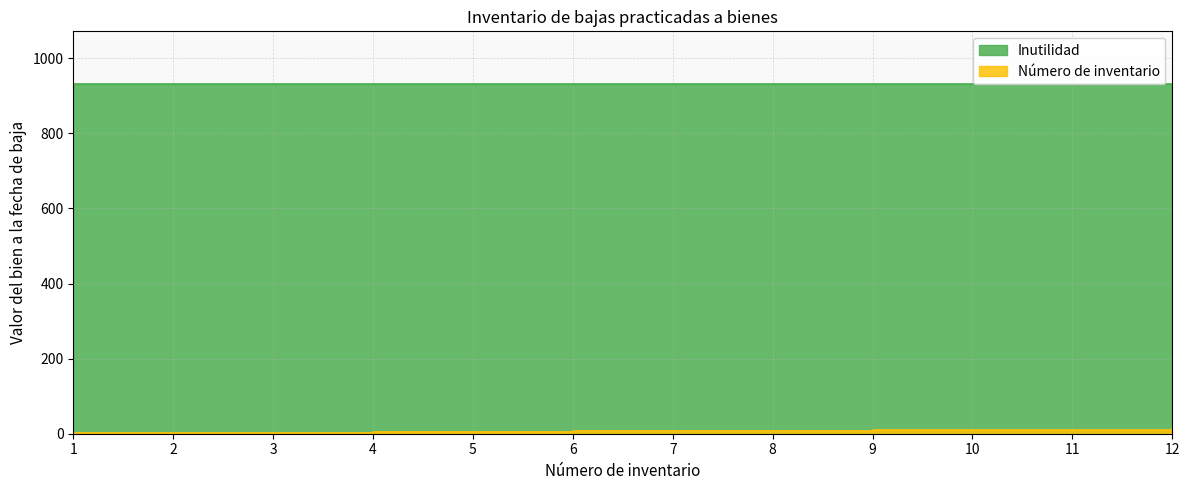

At which category does the chart reach its minimum across all series?

1